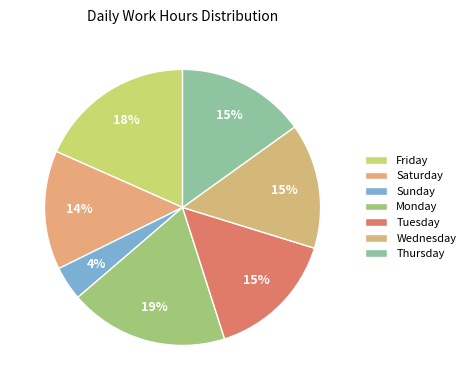

Which slice is the smallest?

Day 3